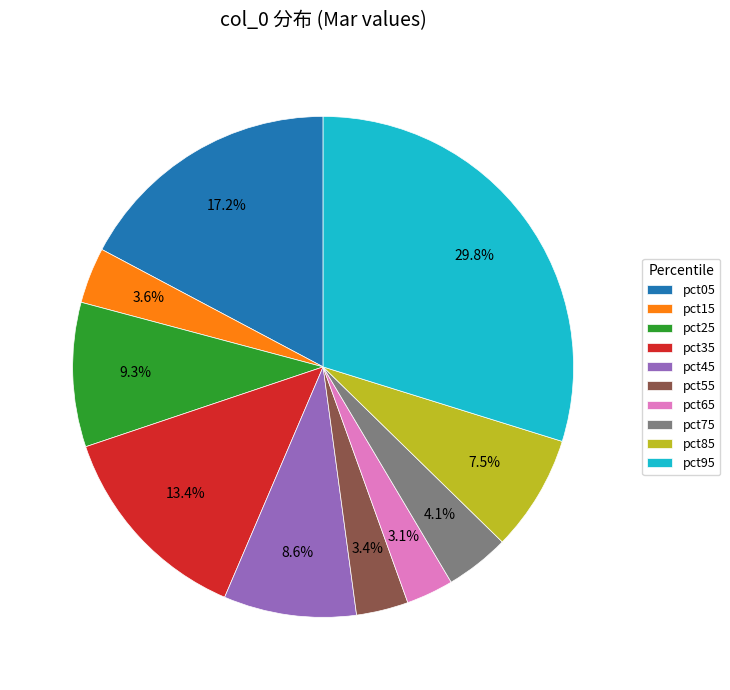

To the nearest percent, what portion does pct05 represent?

17%